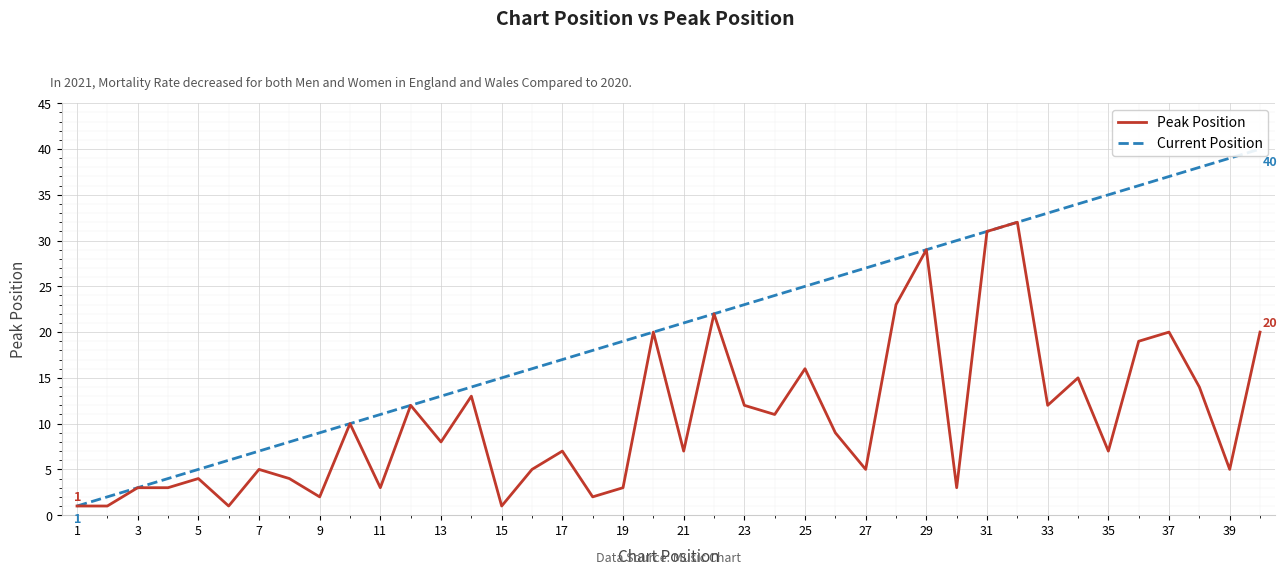

Is it true that Peak Position equals 7 at 35?

True